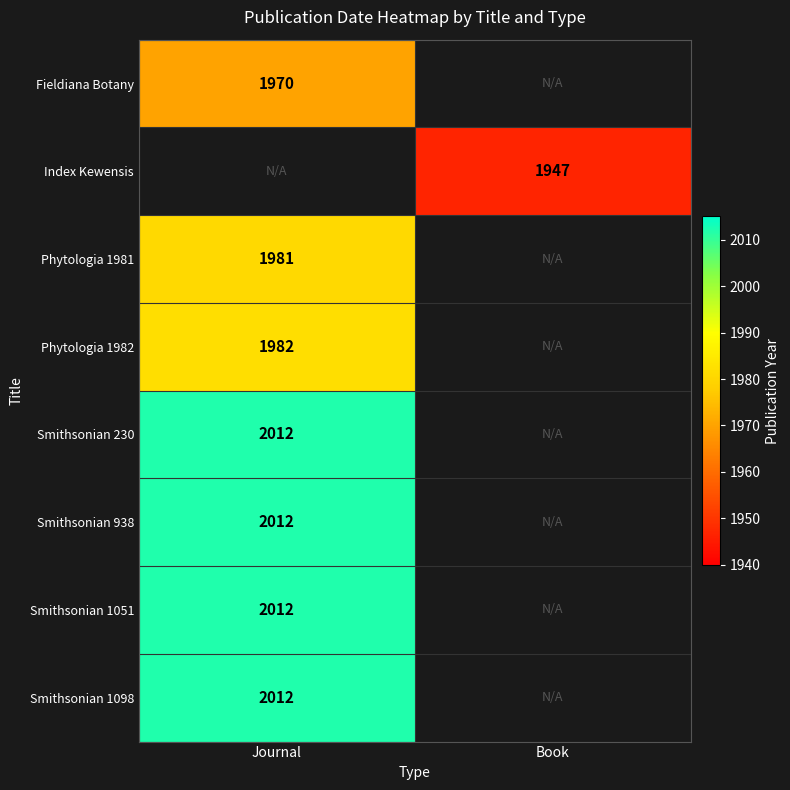

The value of Smithsonian 1051 at Journal is 2012. True or false?

True